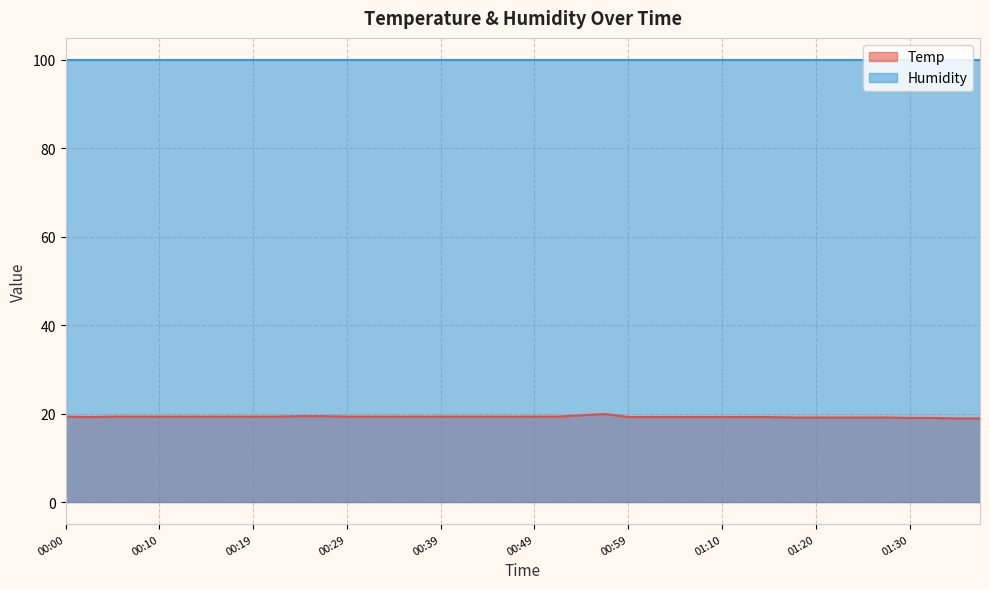

Which series has the widest spread of values?

Temp